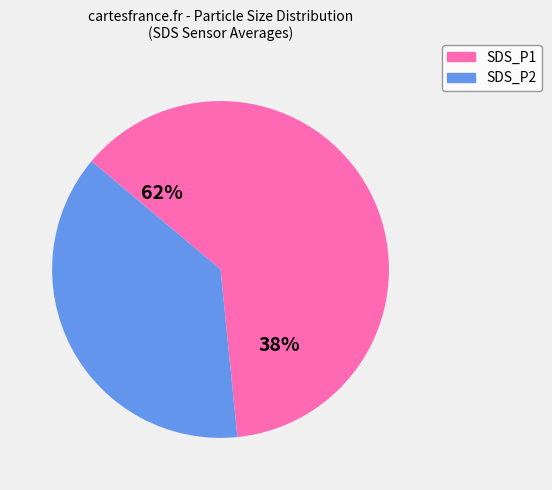

How many slices are in this pie chart?

2